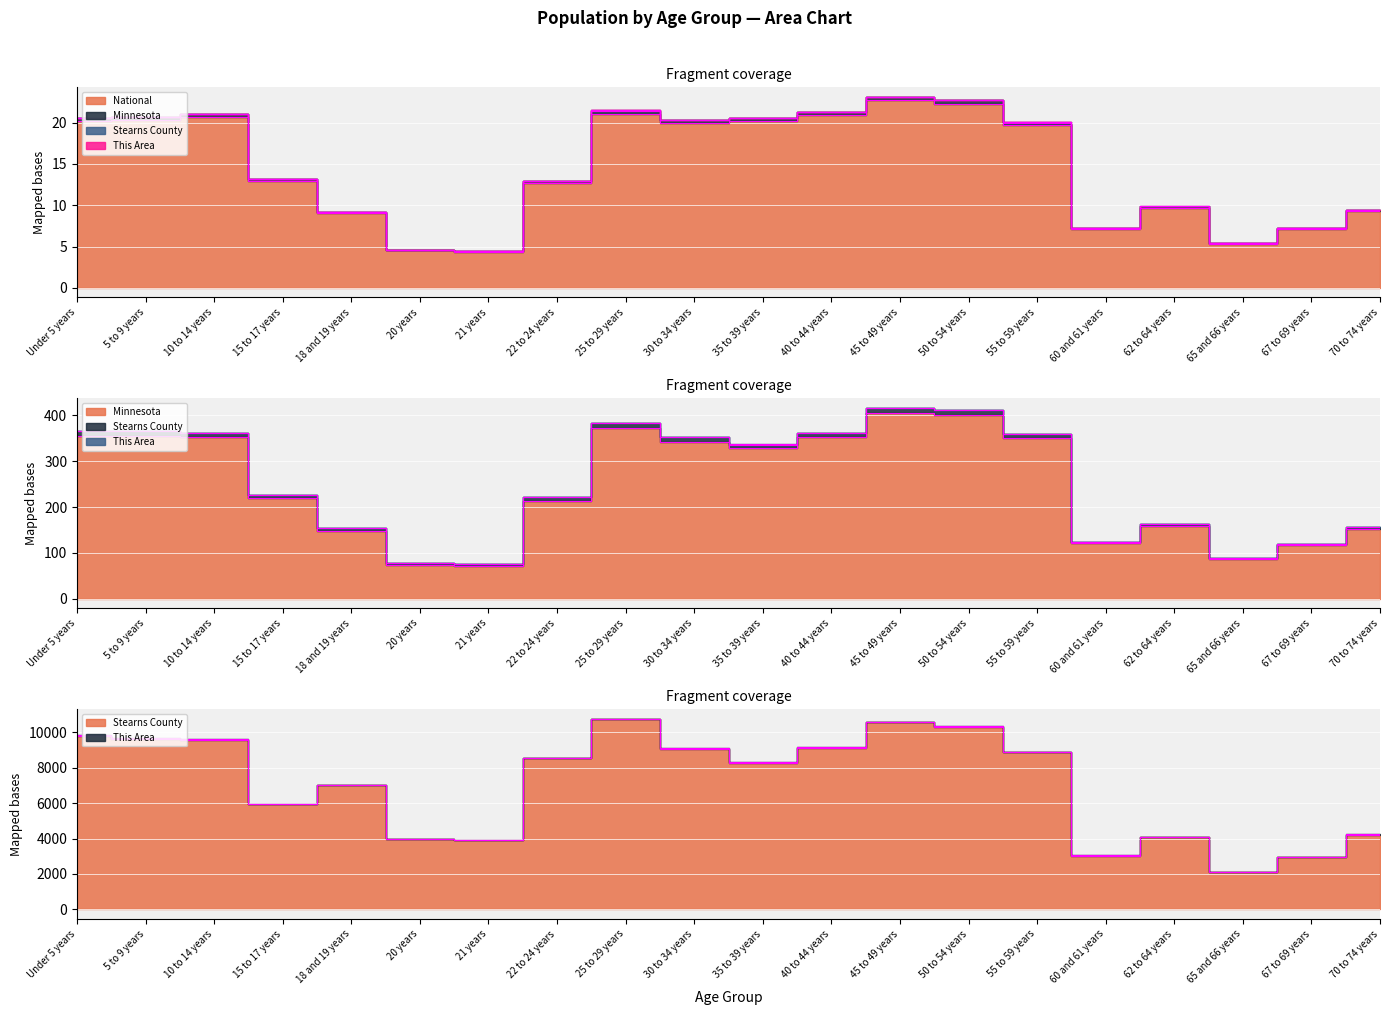

What is the value of the Minnesota point at the 10th from the left?

342.9